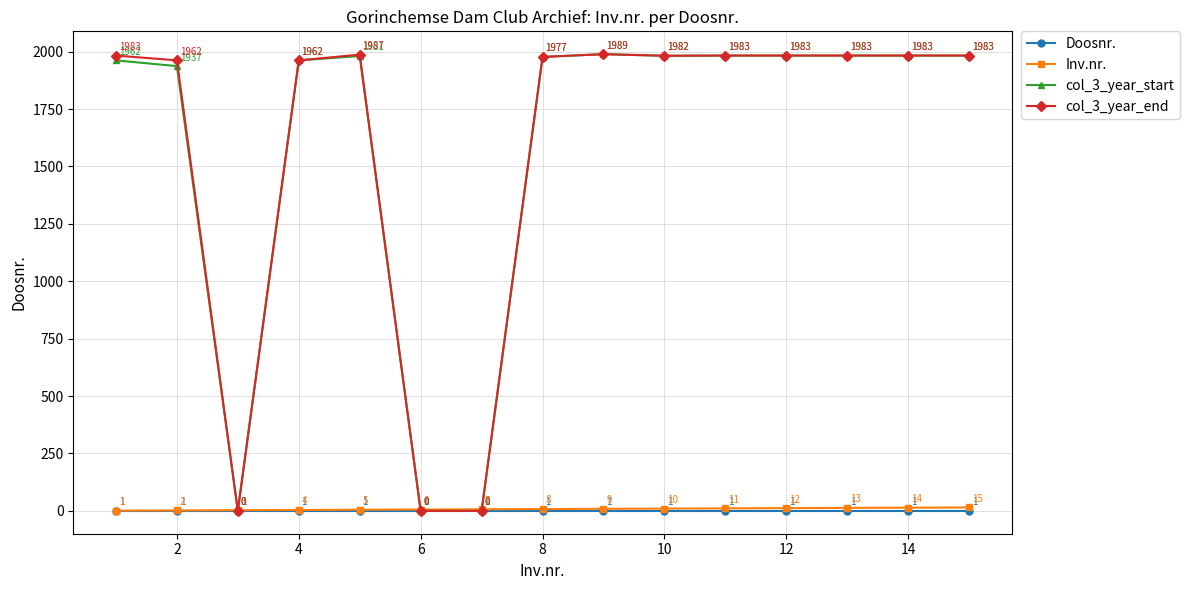

Which series has the largest total across all categories?

col_3_year_end